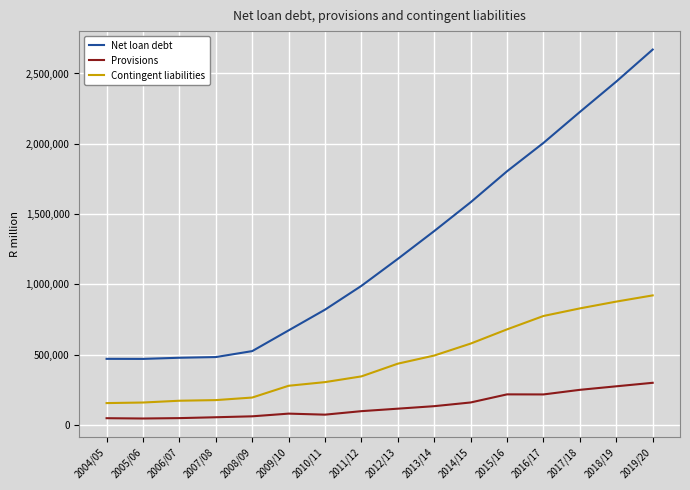

What is the difference between the Contingent liabilities values at 2017/18 and 2019/20?

92429.0